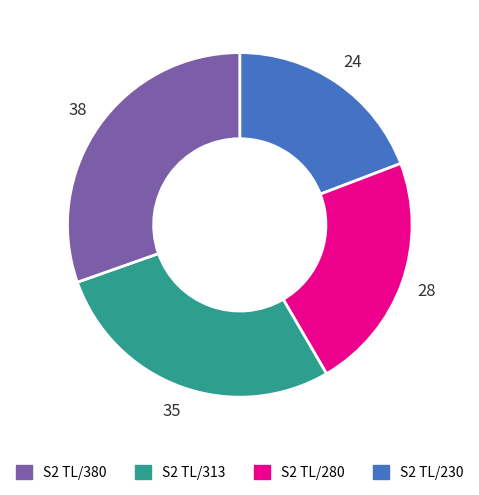

Does any single category account for the majority?

No